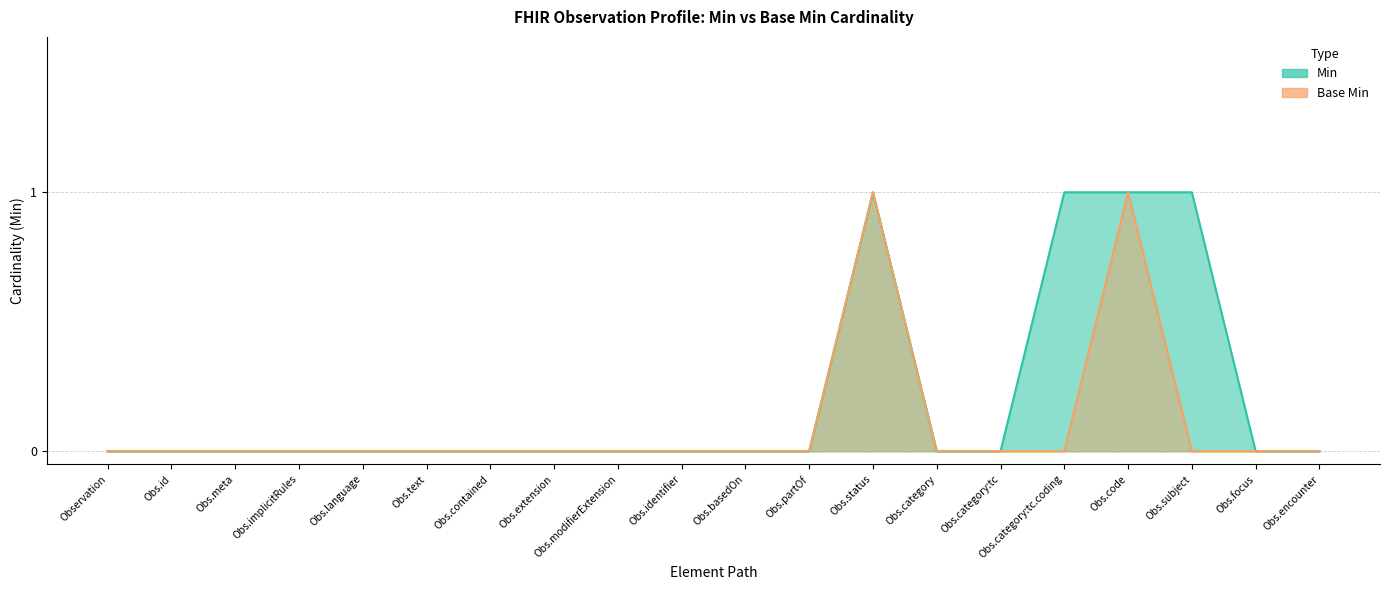

What is the greatest value displayed?

1